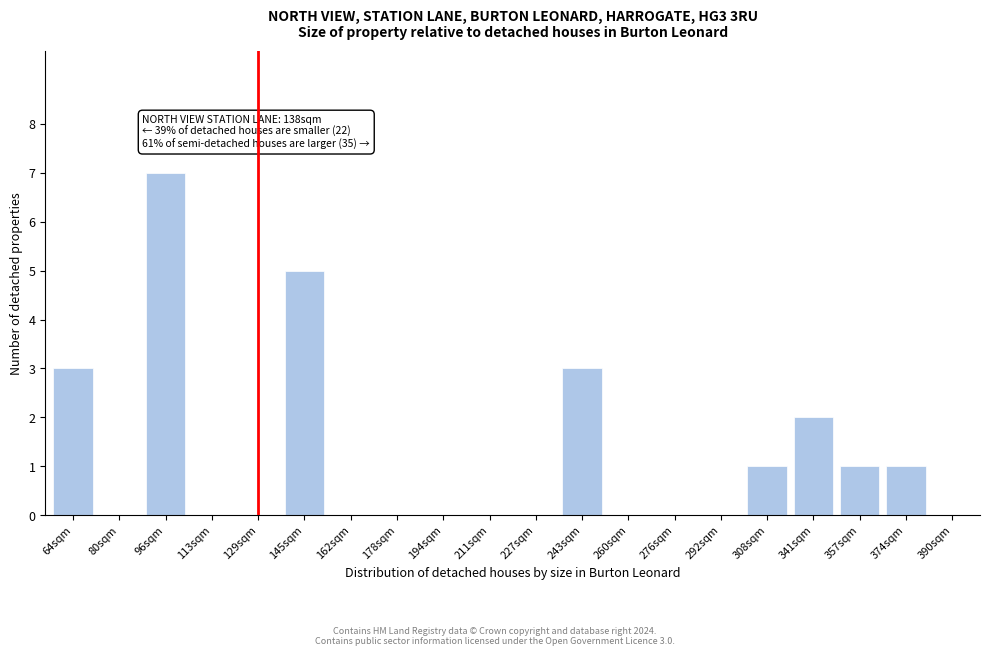

Reading left to right, what are all the values shown in this chart?

64sqm=3	80sqm=0	96sqm=7	113sqm=0	129sqm=0	145sqm=5	162sqm=0	178sqm=0	194sqm=0	211sqm=0	227sqm=0	243sqm=3	260sqm=0	276sqm=0	292sqm=0	308sqm=1	341sqm=2	357sqm=1	374sqm=1	390sqm=0